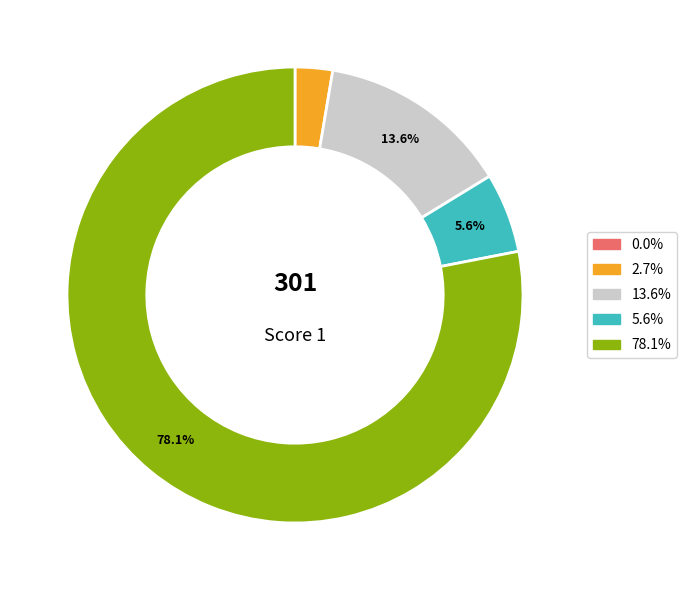

Is there a majority slice in this chart?

Yes